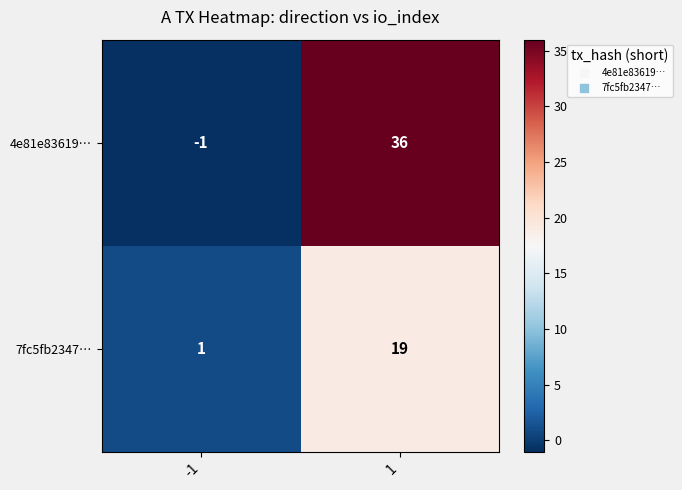

List the series in order of their peak value, lowest first.

7fc5fb2347…, 4e81e83619…